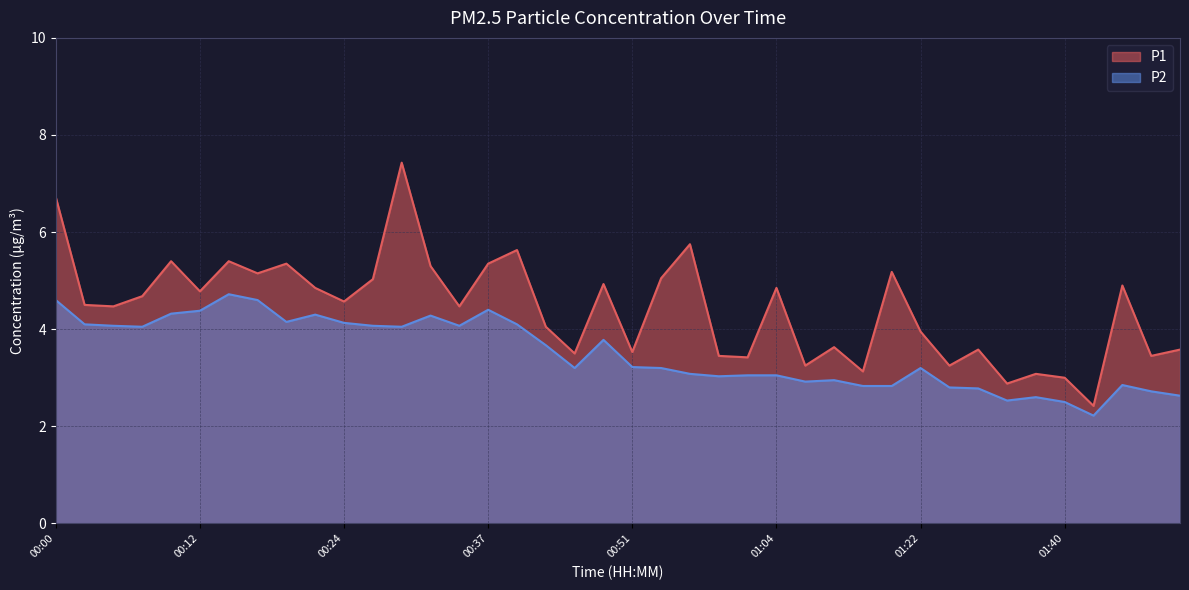

Is the value of P1 at 00:22 greater than the value of P2 at 01:48?

Yes